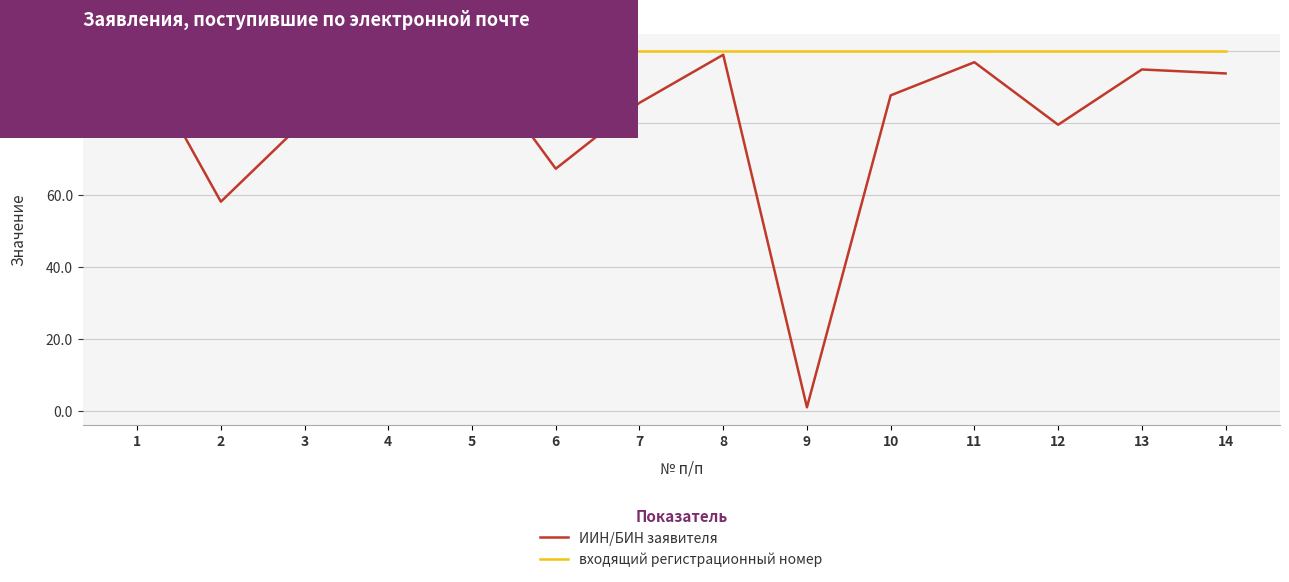

Which series has the largest range (max minus min)?

ИИН/БИН заявителя